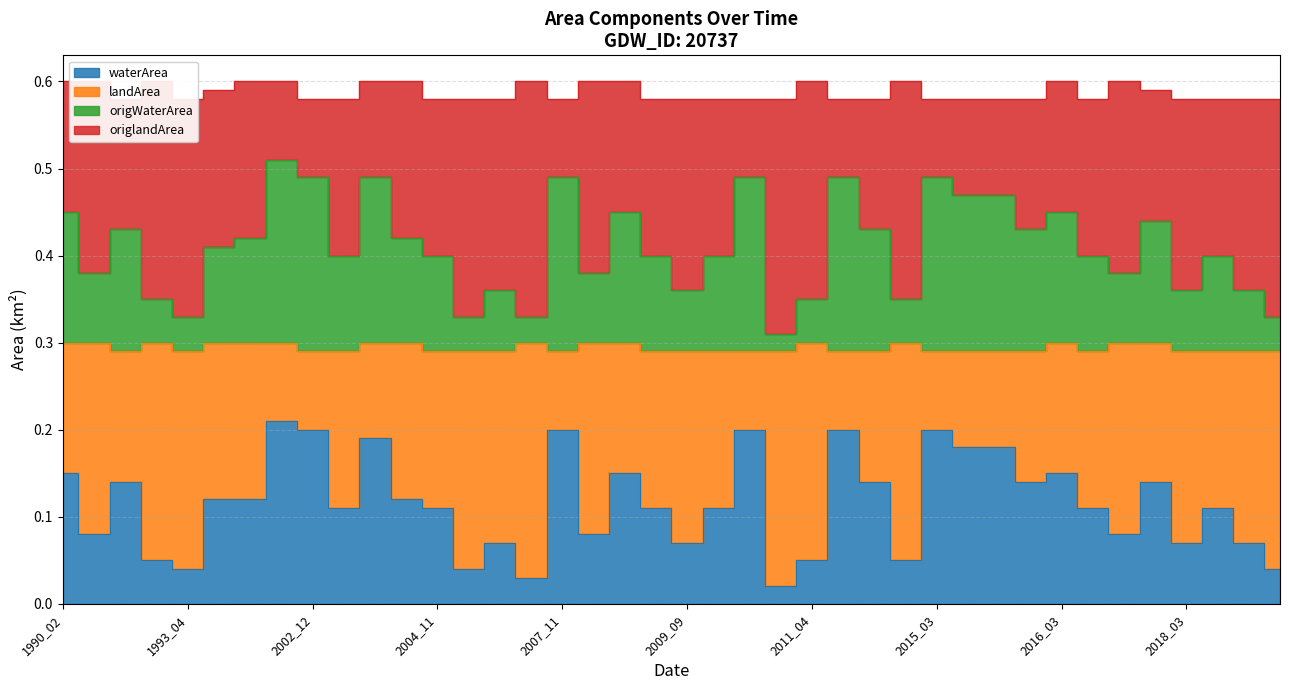

True or false: waterArea and landArea intersect in this chart.

False